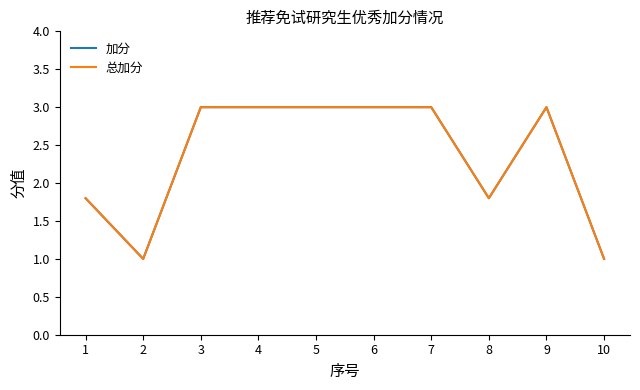

Does the chart have visible grid lines?

No